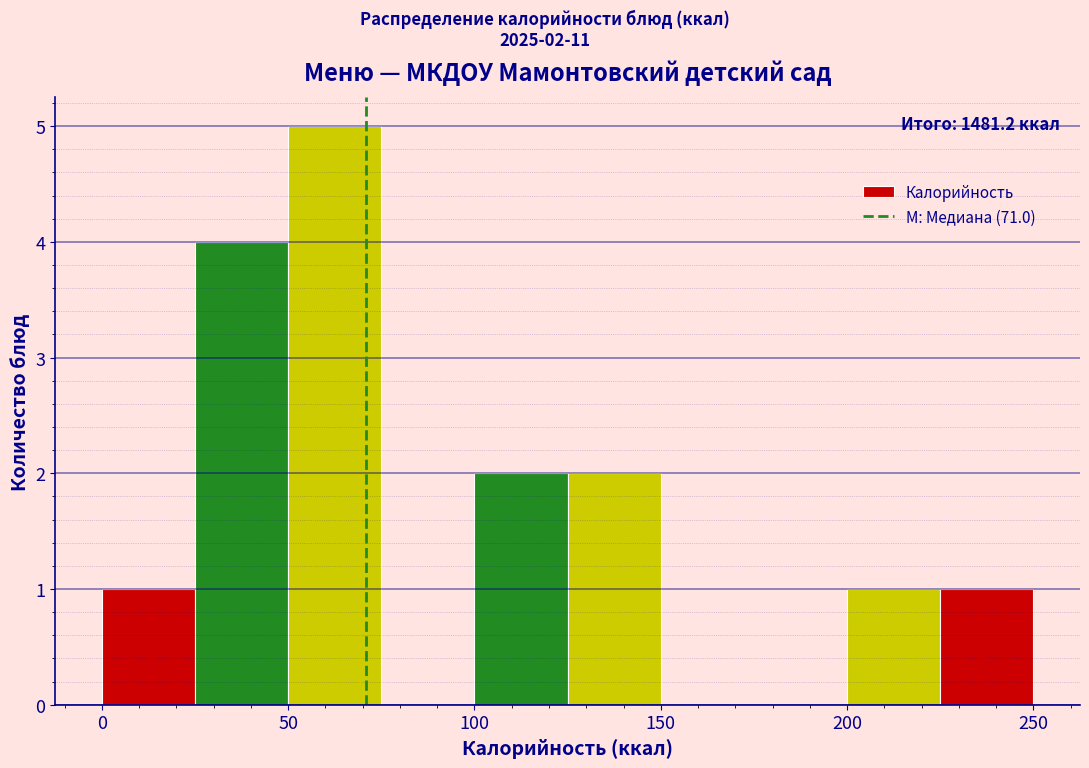

Over which range of the x-axis is the bar tallest?

50 to 75